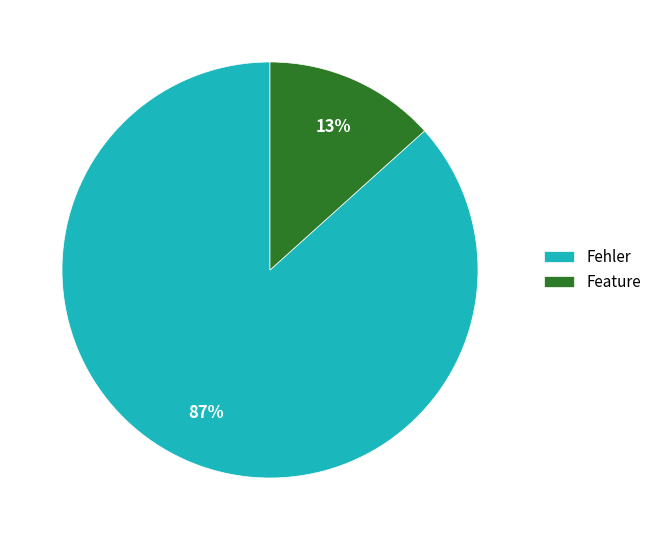

Which has a higher value, Feature or Fehler?

Fehler